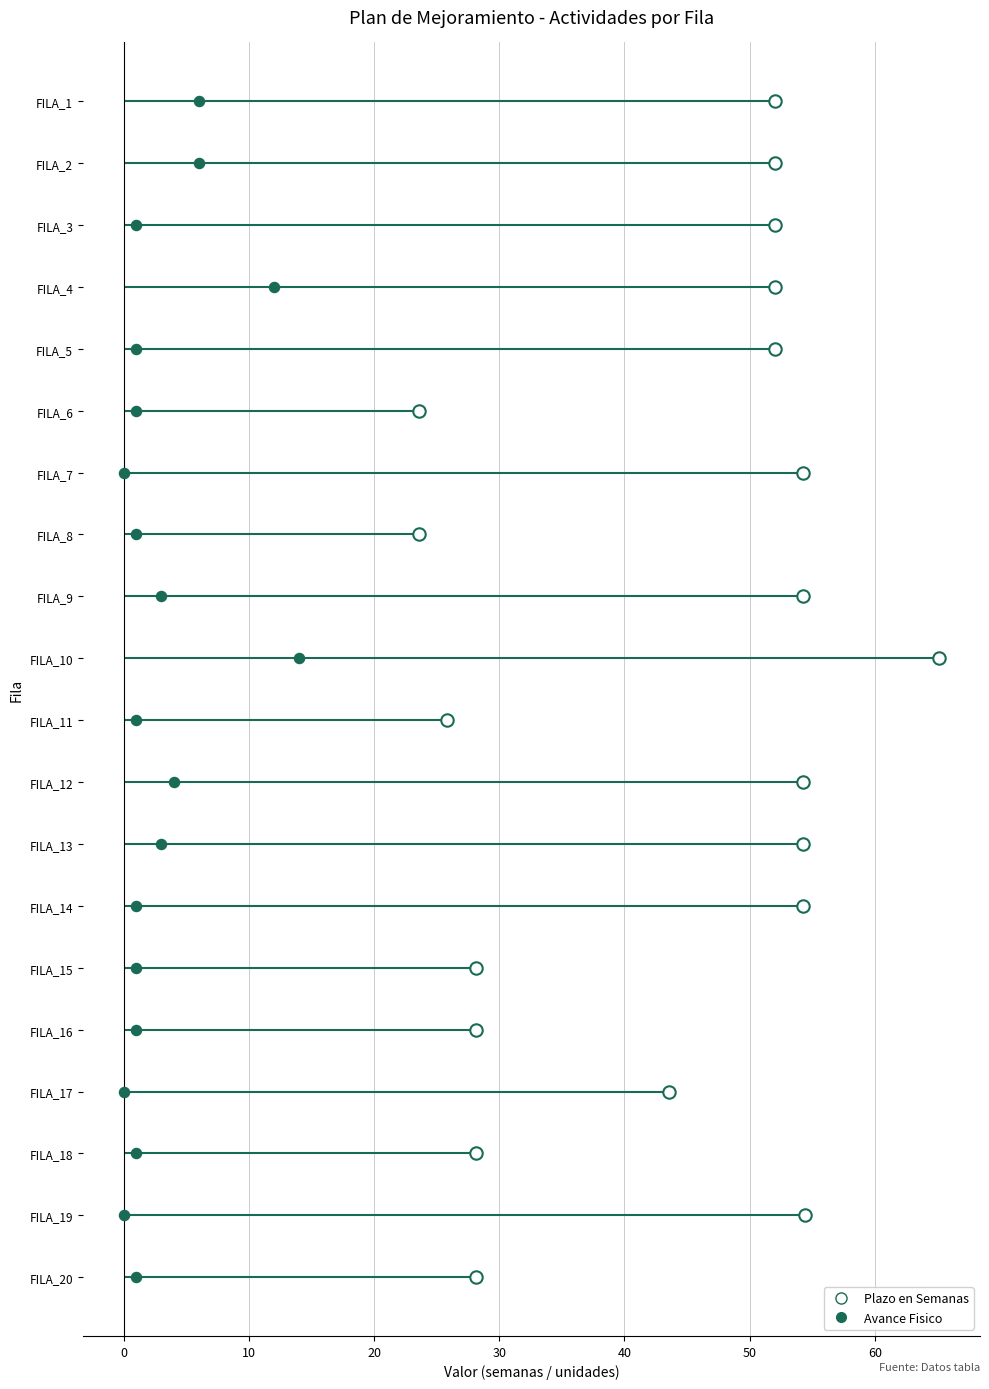

What are all the series names shown in the legend?

Plazo en Semanas, Avance Fisico